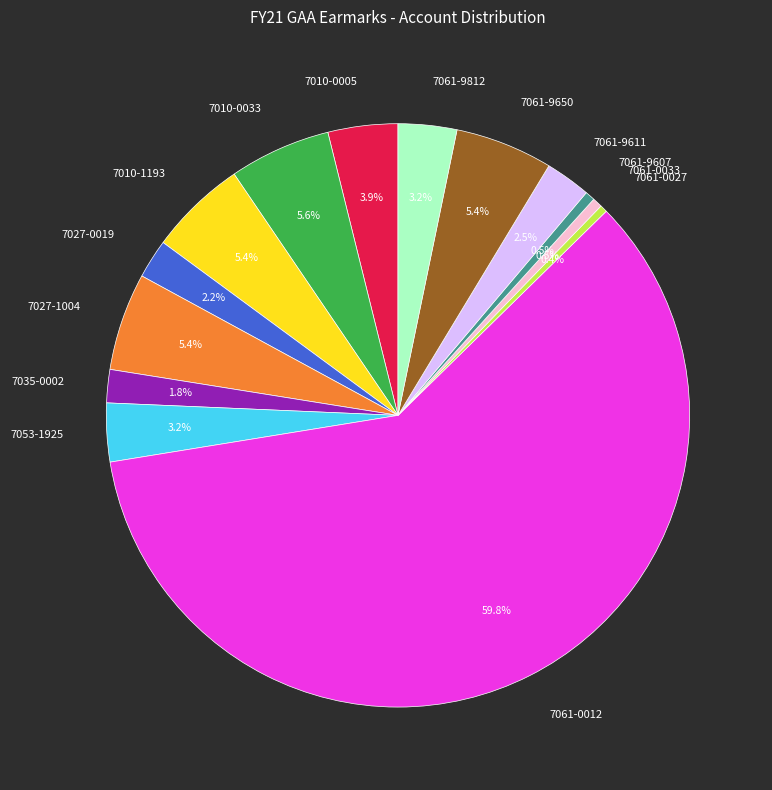

Does 7061-9607 represent more than half of the total?

No